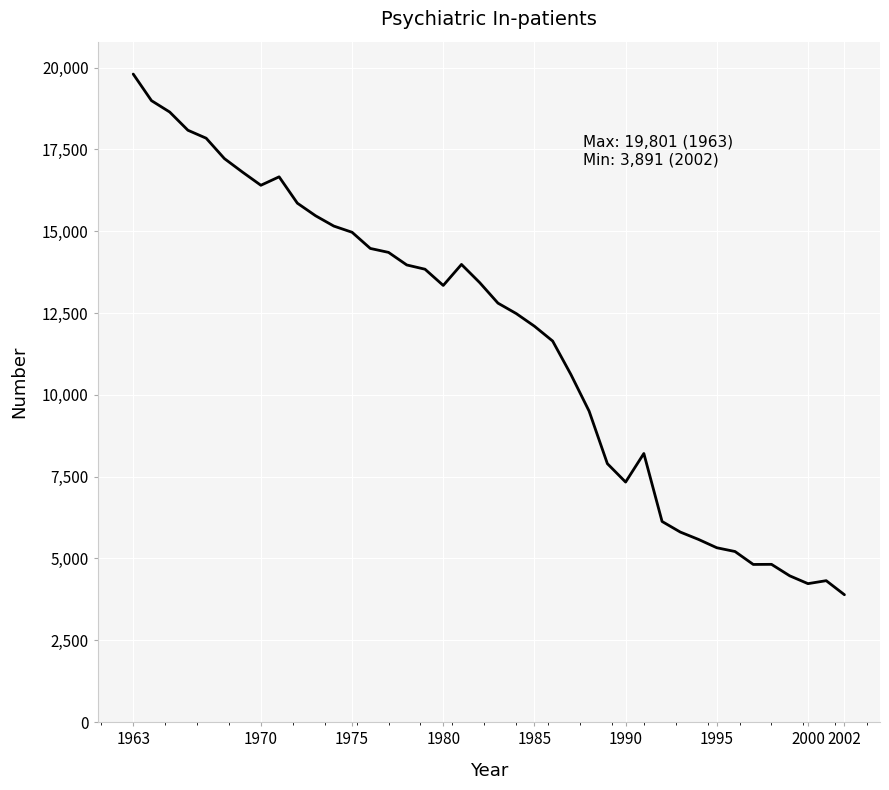

What is the smallest value displayed?

3891